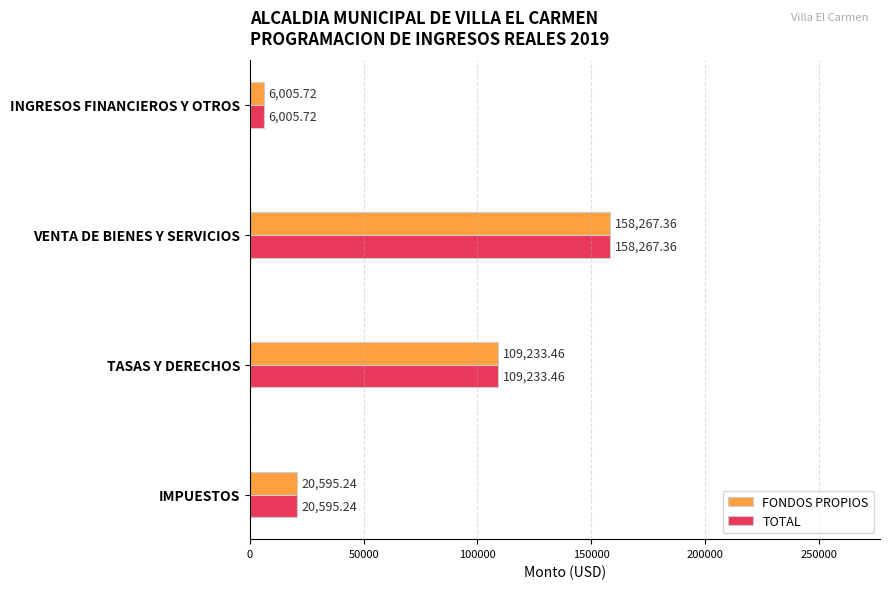

What is the sum of the FONDOS PROPIOS values at VENTA DE BIENES Y SERVICIOS and INGRESOS FINANCIEROS Y OTROS?

164273.1